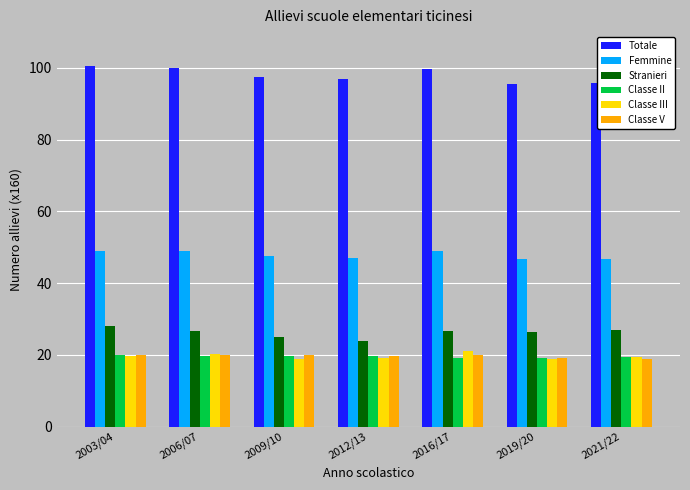

What is the label of the 7th bar from the left?

2021/22